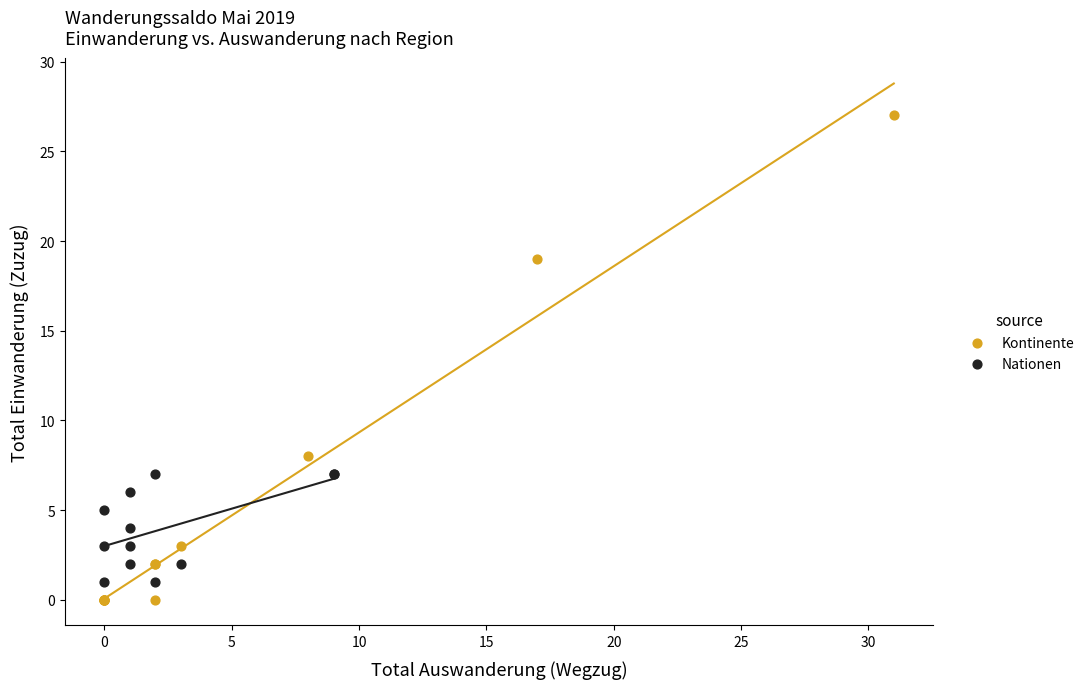

Which series has the widest spread of Y values?

Kontinente